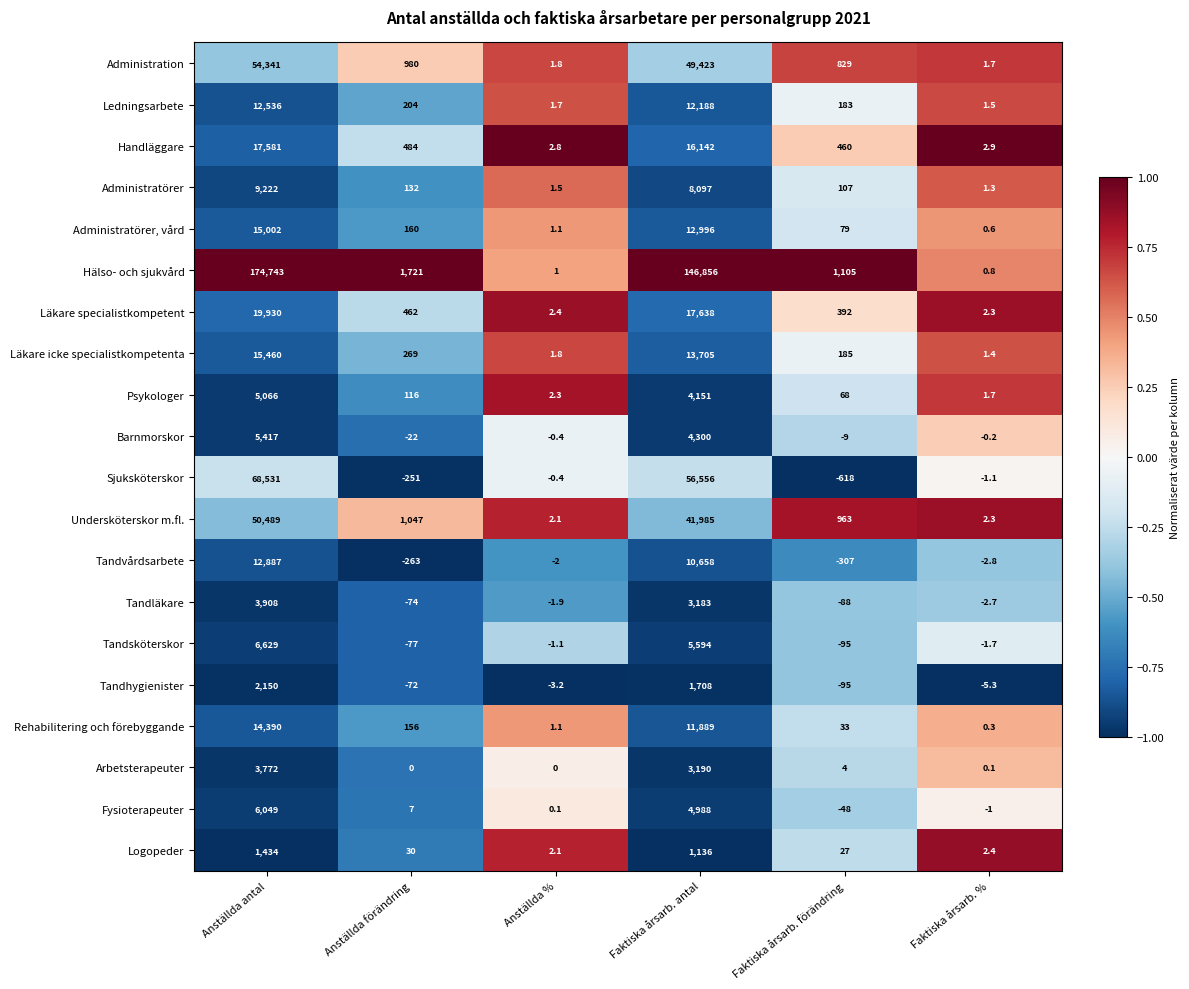

List the series in order of their peak value, highest first.

Hälso- och sjukvård, Sjuksköterskor, Administration, Undersköterskor m.fl., Läkare specialistkompetent, Handläggare, Läkare icke specialistkompetenta, Administratörer, vård, Rehabilitering och förebyggande, Tandvårdsarbete, Ledningsarbete, Administratörer, Tandsköterskor, Fysioterapeuter, Barnmorskor, Psykologer, Tandläkare, Arbetsterapeuter, Tandhygienister, Logopeder